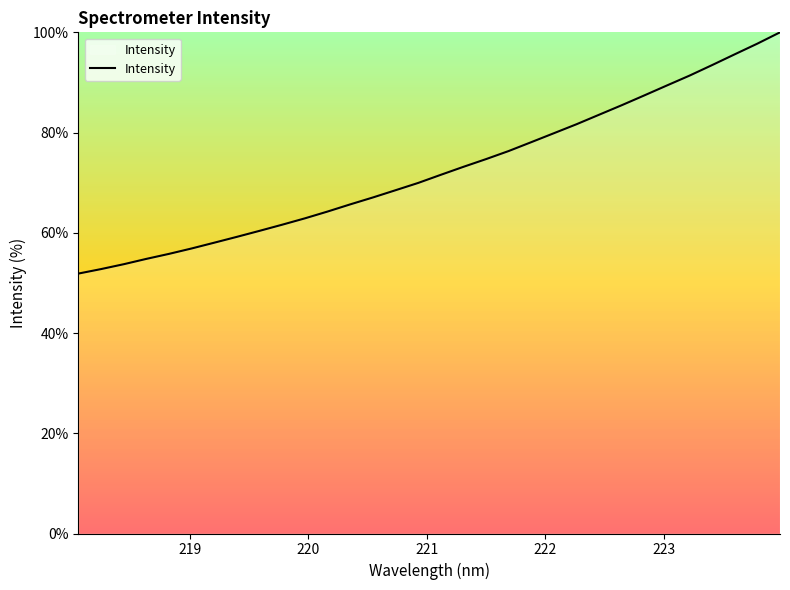

What is the minimum value shown in the chart?

51.9